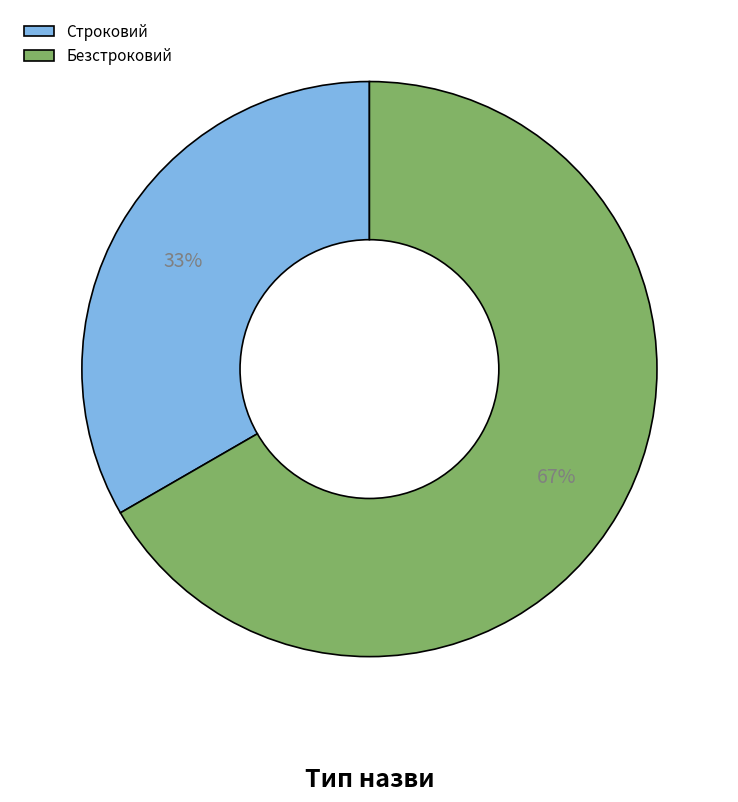

Count the number of slices in the pie.

2